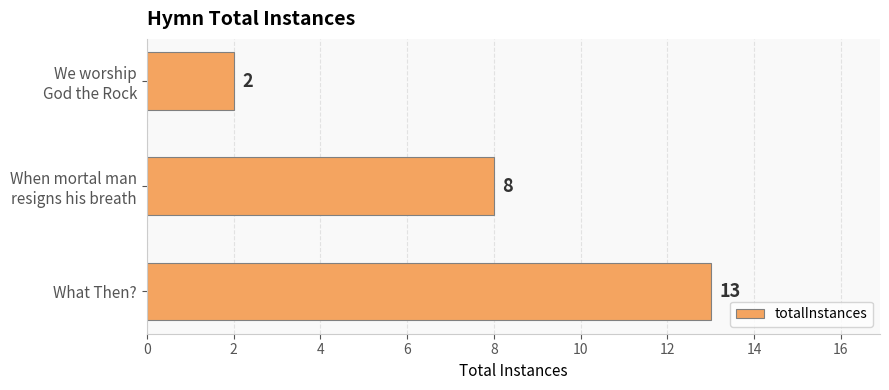

What is the sum of all values?

23